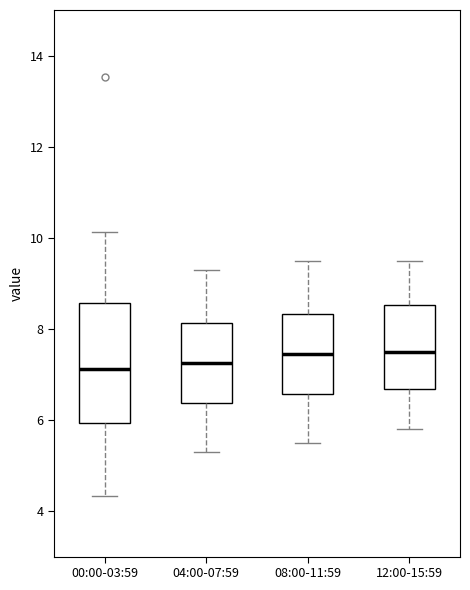

Reading left to right, read every box against the y-axis: the position of its median line, the range the box covers, and the ends of its whiskers. The values are not printed on the chart, so give them approximately, as read against the axis.

00:00-03:59: median 7.2, box 6.0 to 8.6, whiskers 4.4 to 10.2
04:00-07:59: median 7.2, box 6.4 to 8.2, whiskers 5.4 to 9.4
08:00-11:59: median 7.4, box 6.6 to 8.4, whiskers 5.6 to 9.6
12:00-15:59: median 7.6, box 6.6 to 8.6, whiskers 5.8 to 9.6